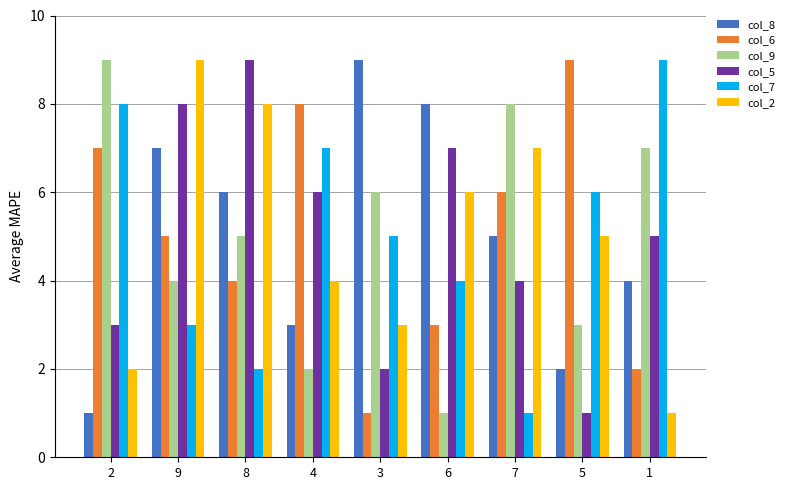

At which category is the sum across all series the highest?

9